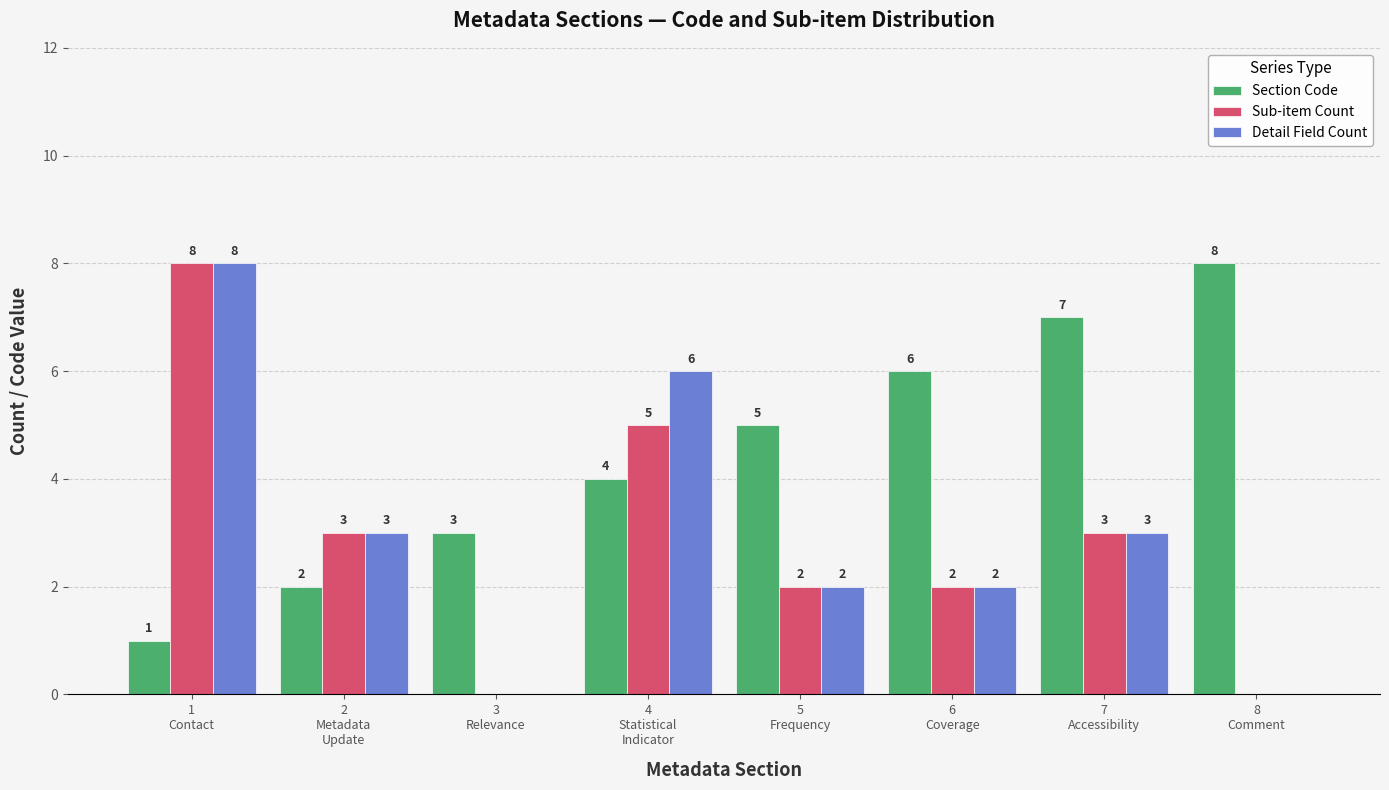

What is the sum of all Detail Field Count values?

24